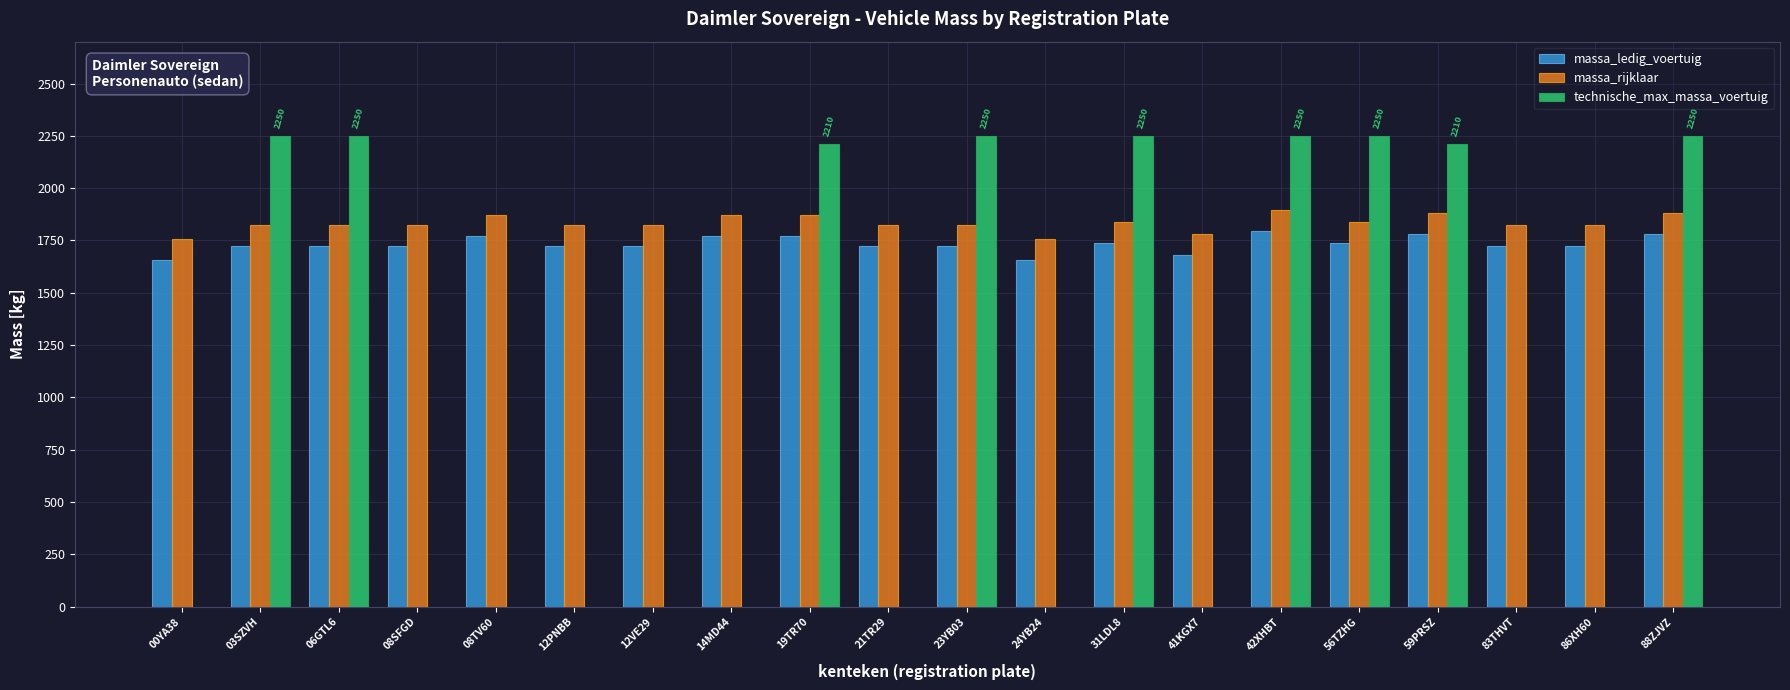

What is the spread (max minus min) of values at 21TR29?

100.0